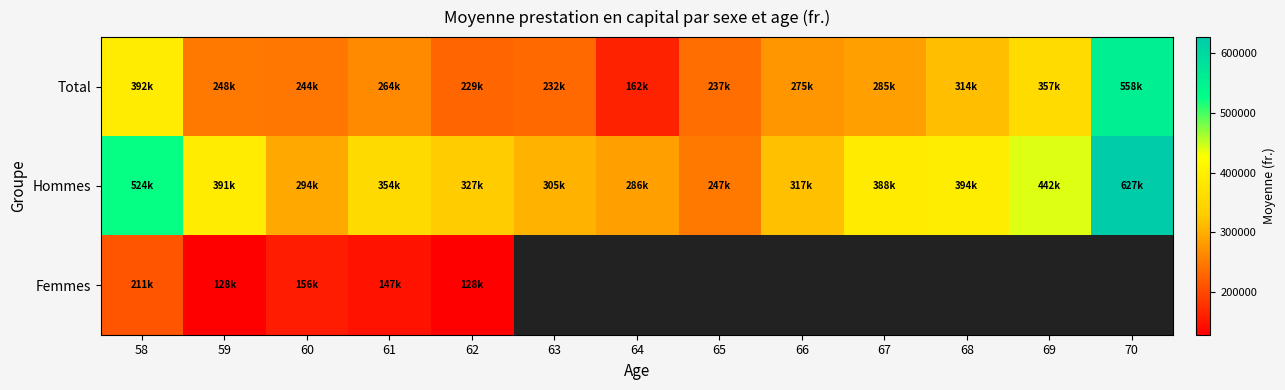

Which series has the largest total across all categories?

Hommes